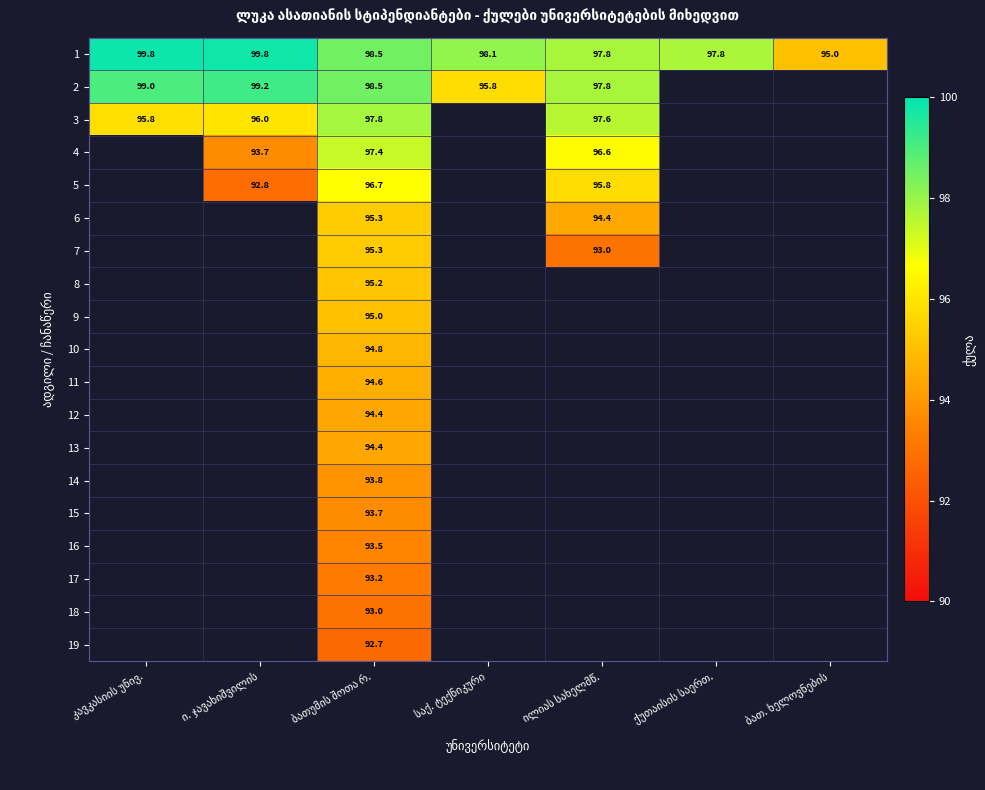

At how many categories does at least one series exceed 94?

7